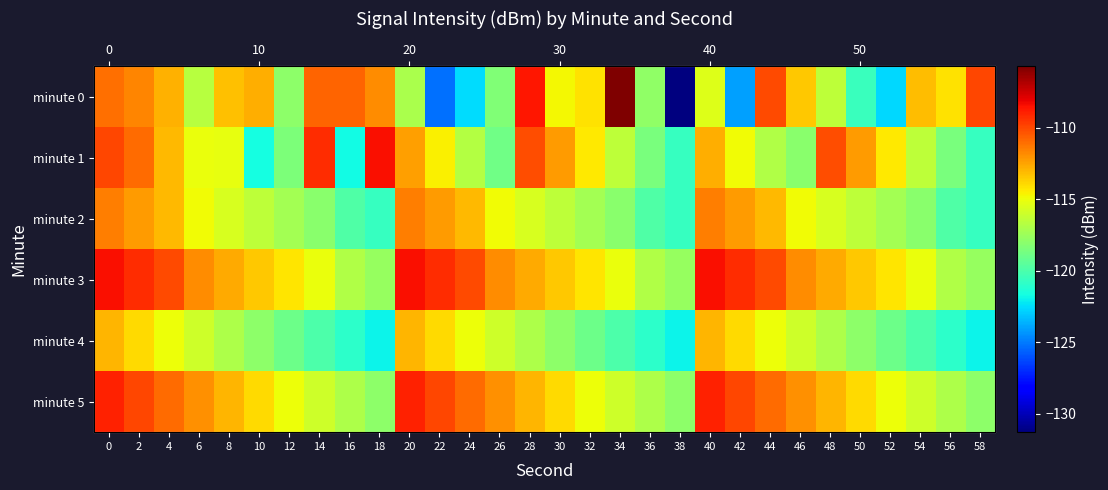

Between 20 and 22, which series saw the biggest shift?

minute 0